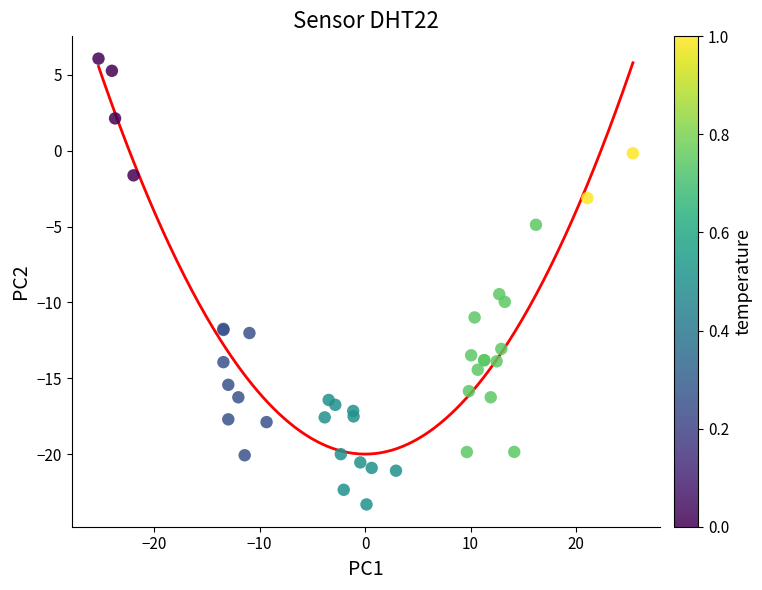

What Y value in the scatter plot is closest to -8?

-9.5